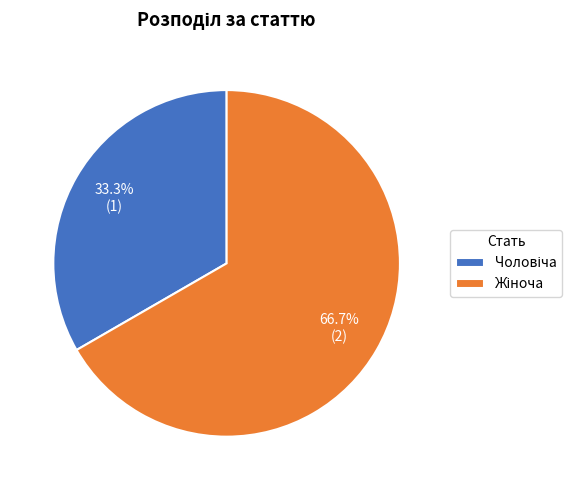

Is there a majority slice in this chart?

Yes